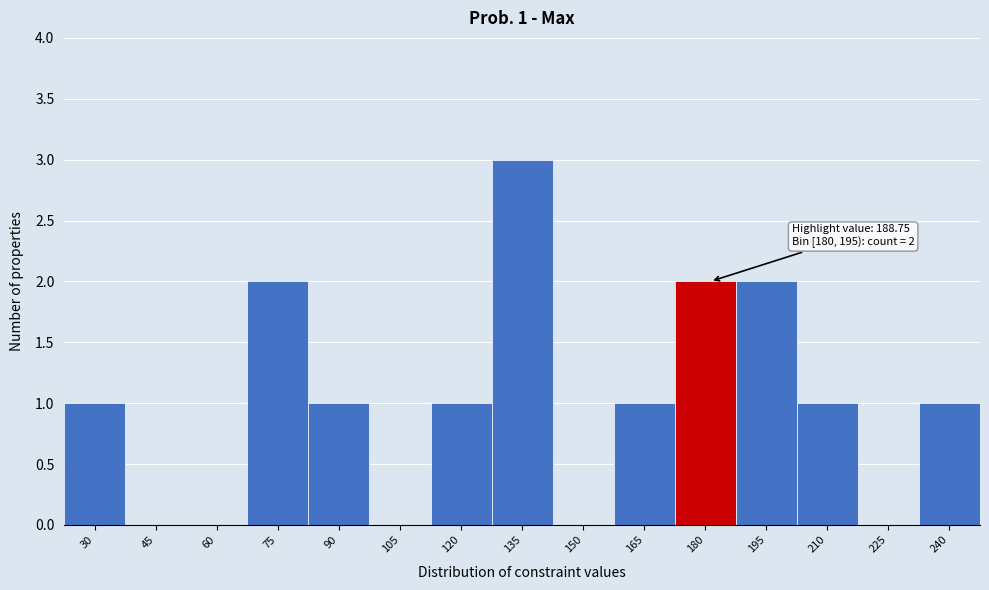

Reading left to right, transcribe all the data shown in this chart.

30=1	45=0	60=0	75=2	90=1	105=0	120=1	135=3	150=0	165=1	180=2	195=2	210=1	225=0	240=1